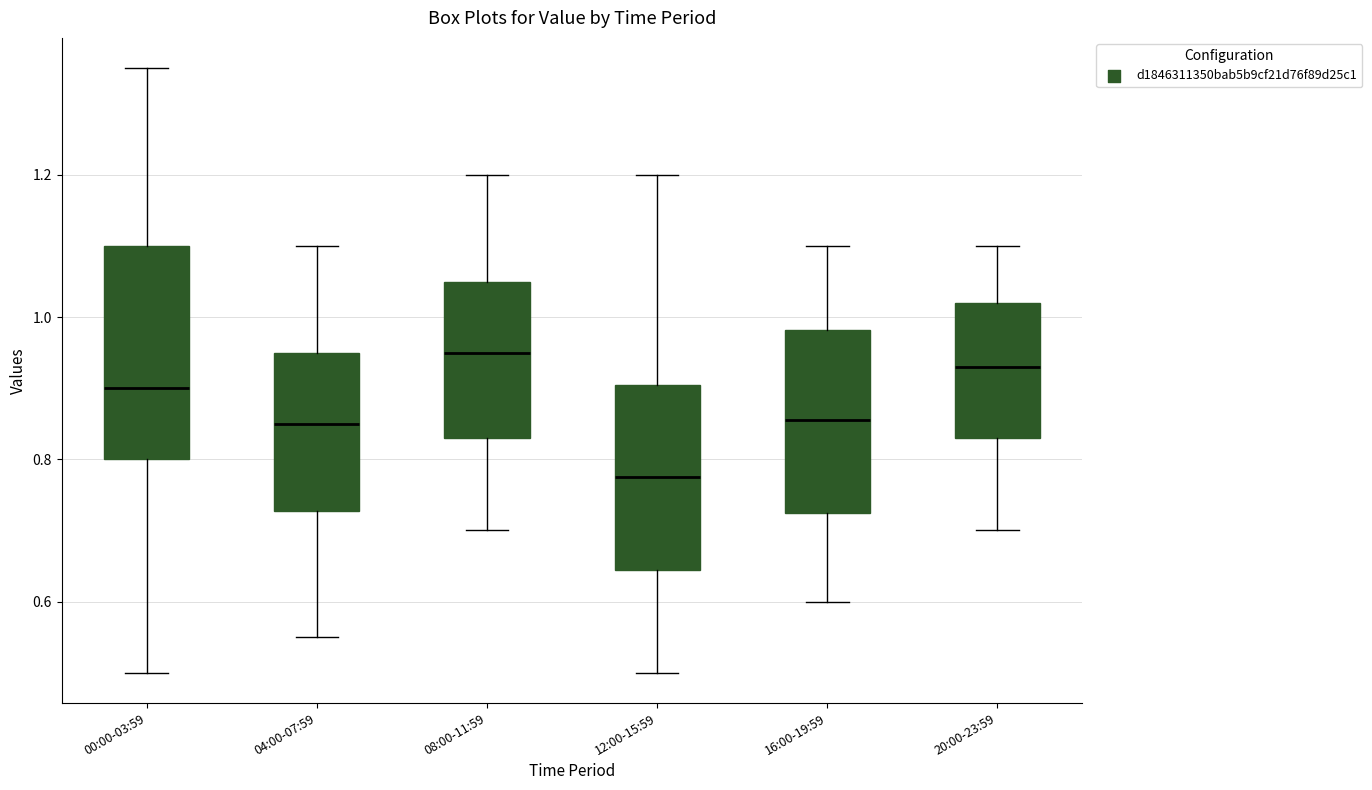

Where is the lower edge of the box for 04:00-07:59 on the y-axis? The values are not printed on the chart, so give them approximately, as read against the axis.

0.72